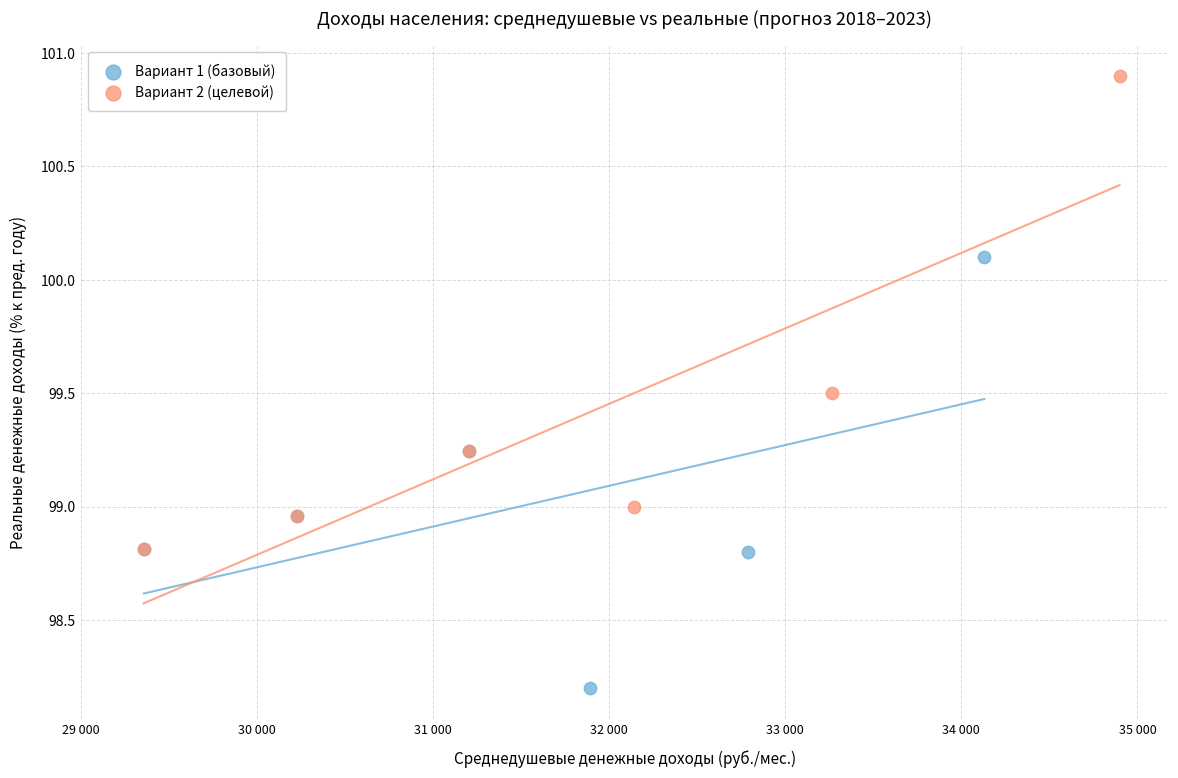

Which series contains the lowest Y value?

Вариант 1 (базовый)